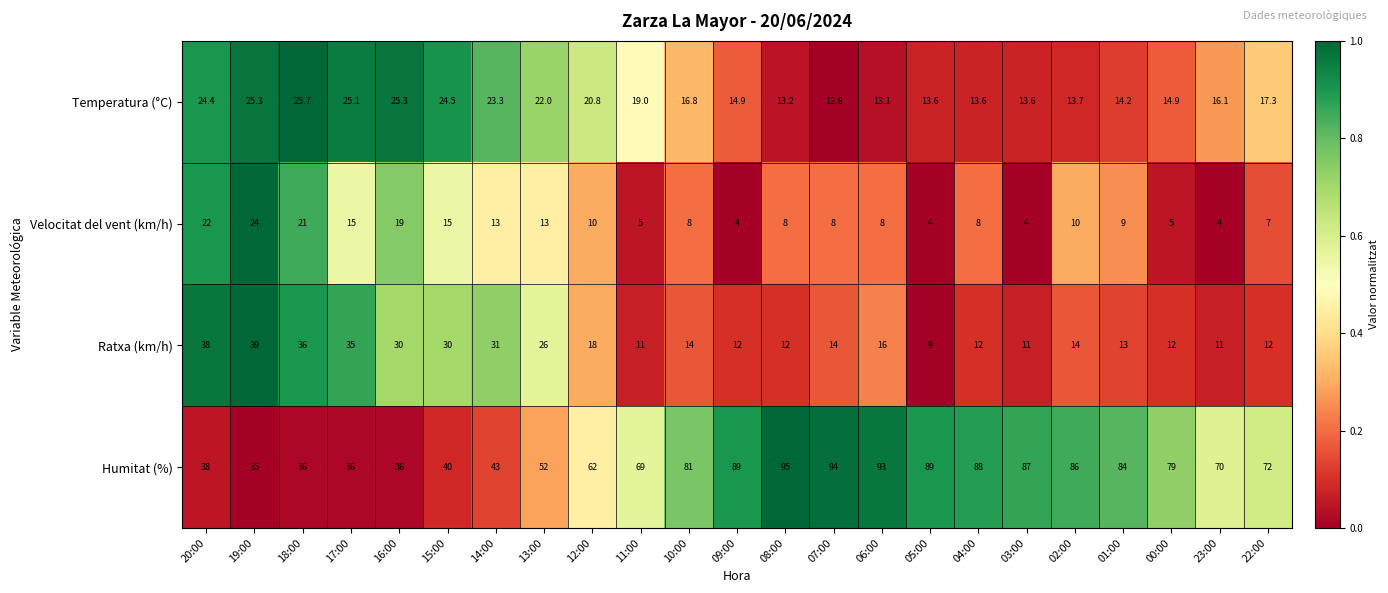

Which series changed the most between 15:00 and 10:00?

Humitat (%)